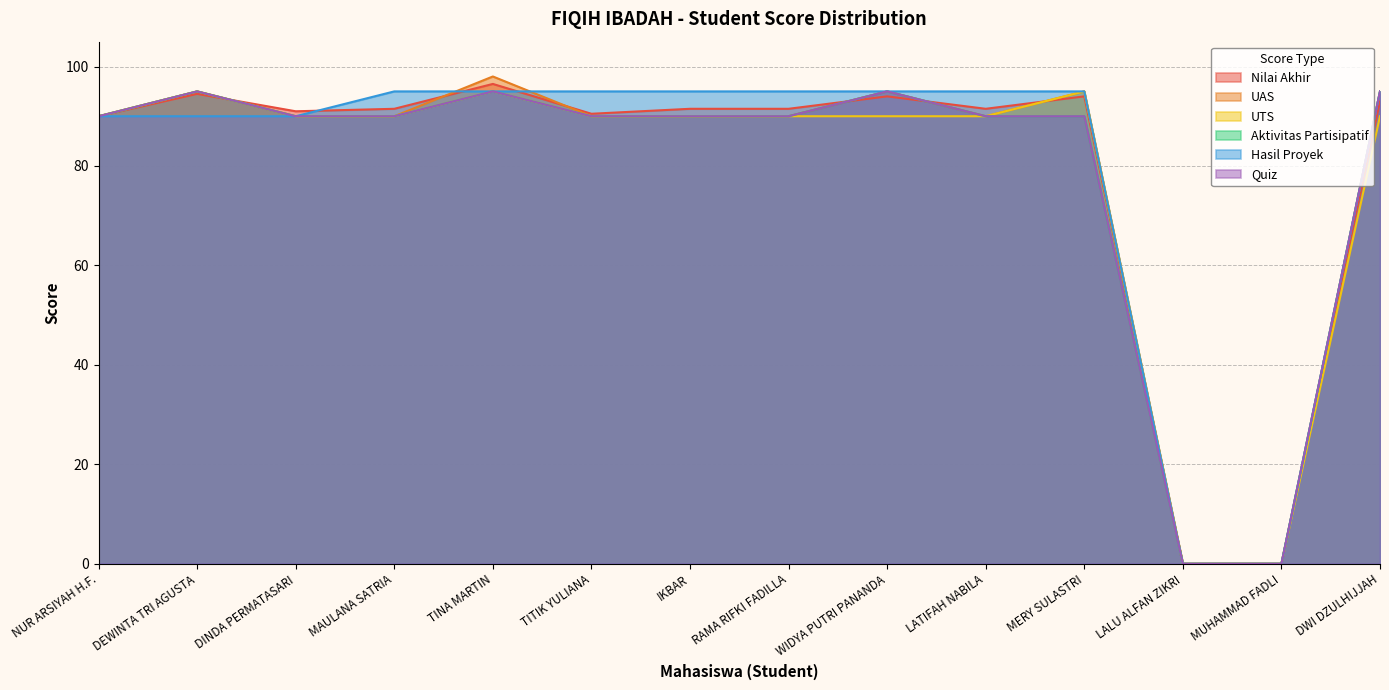

What is the sum of all UTS values?

1095.0